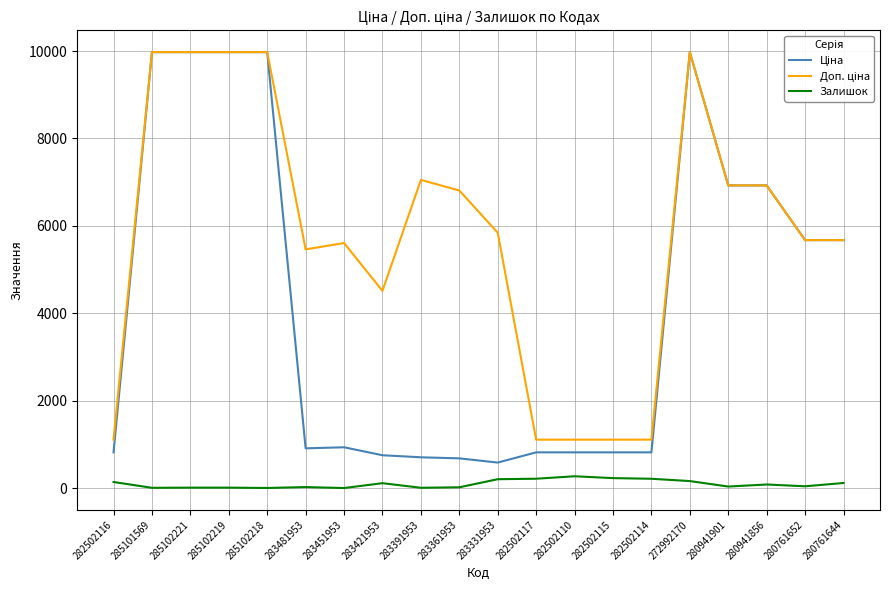

What is the total value across all series at 282502115?

2156.7